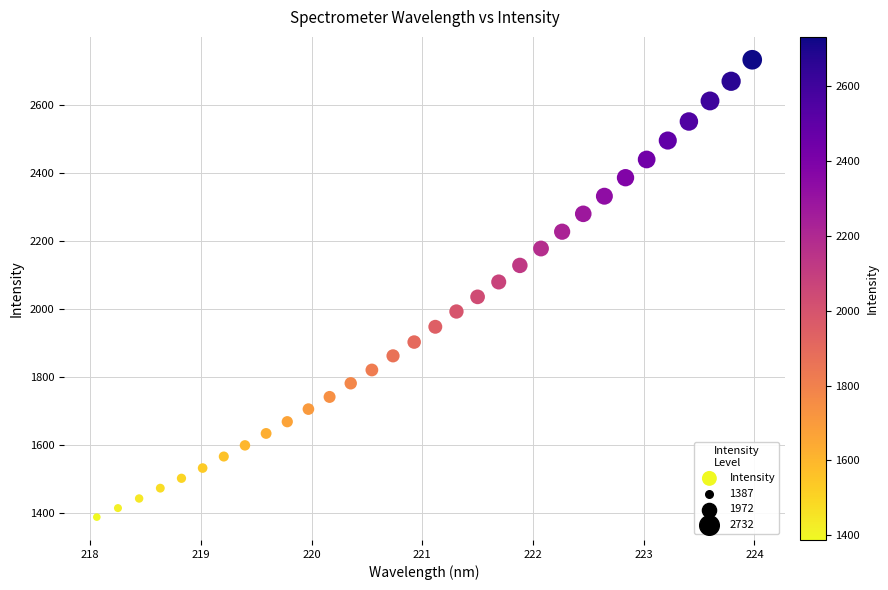

How many points are shown in the scatter plot?

32